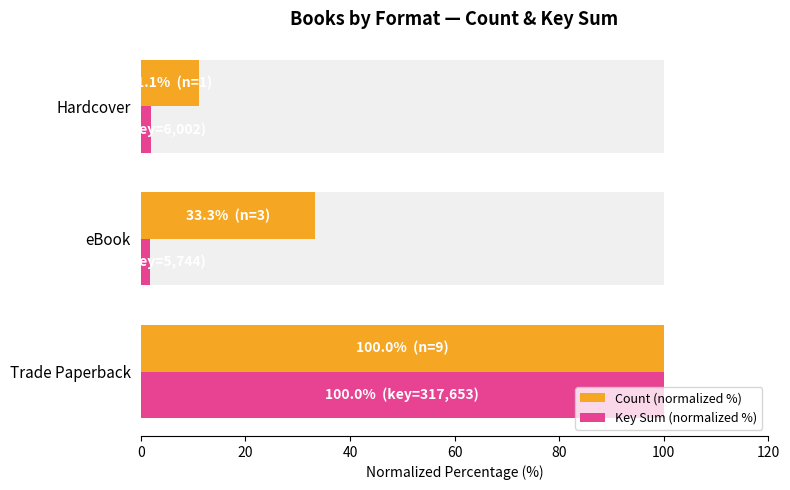

How many groups of bars are there?

3